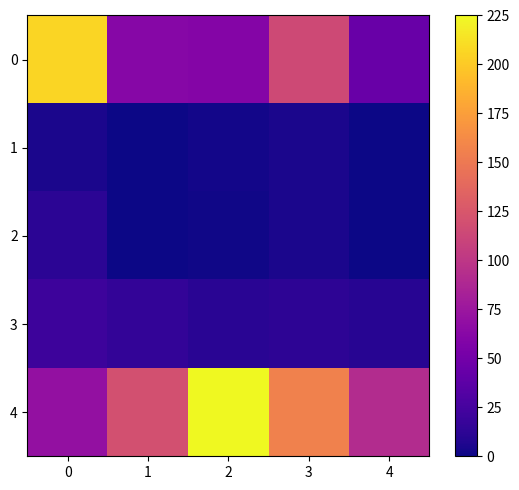

Reading left to right, extract all data points from this chart.

0: 0=206.0	1=62.0	2=60.0	3=115.0	4=44.4
1: 0=5.0	1=0.2	2=2.0	3=5.0	4=0.4
2: 0=12.0	1=0.0	2=1.2	3=5.0	4=0.4
3: 0=21.0	1=15.0	2=11.0	3=13.0	4=9.8
4: 0=70.0	1=120.0	2=225.0	3=156.0	4=92.0